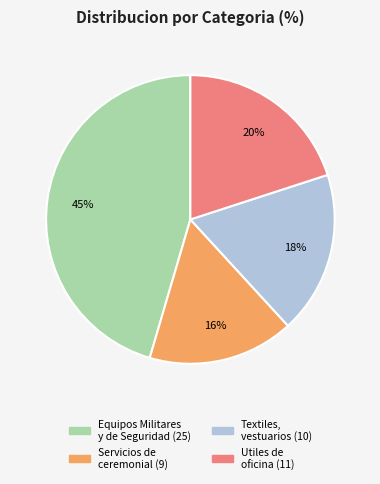

Is there a majority slice in this chart?

No